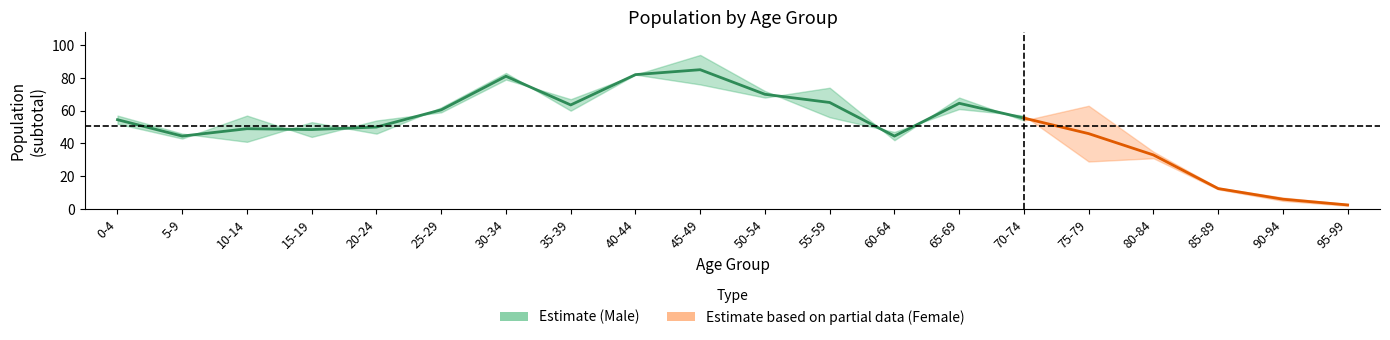

Does the chart have visible grid lines?

No